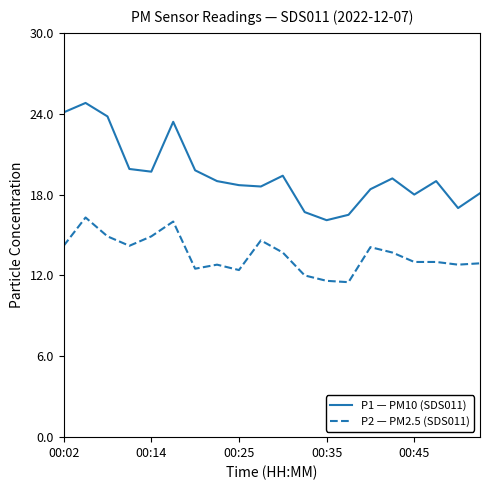

How many interior local valleys does the P1 — PM10 (SDS011) series have?

5